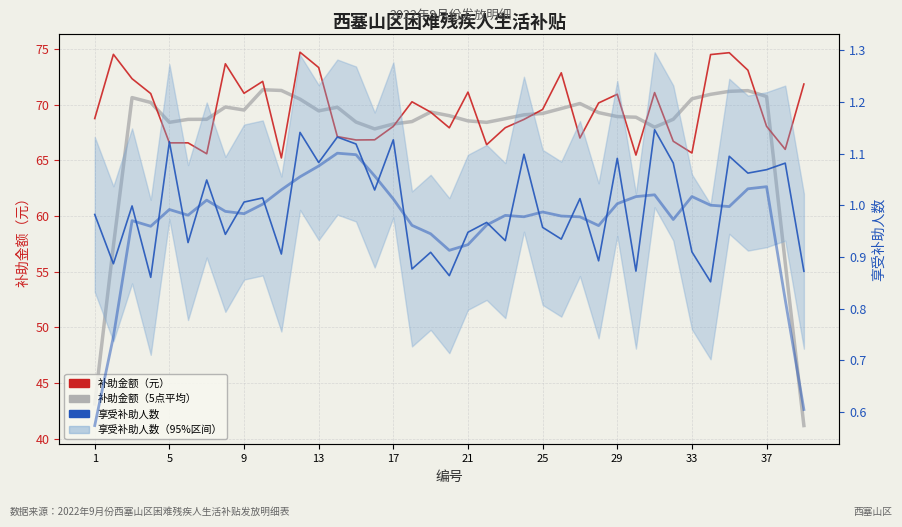

Which series changed the most between 29 and 18?

补助金额（元）